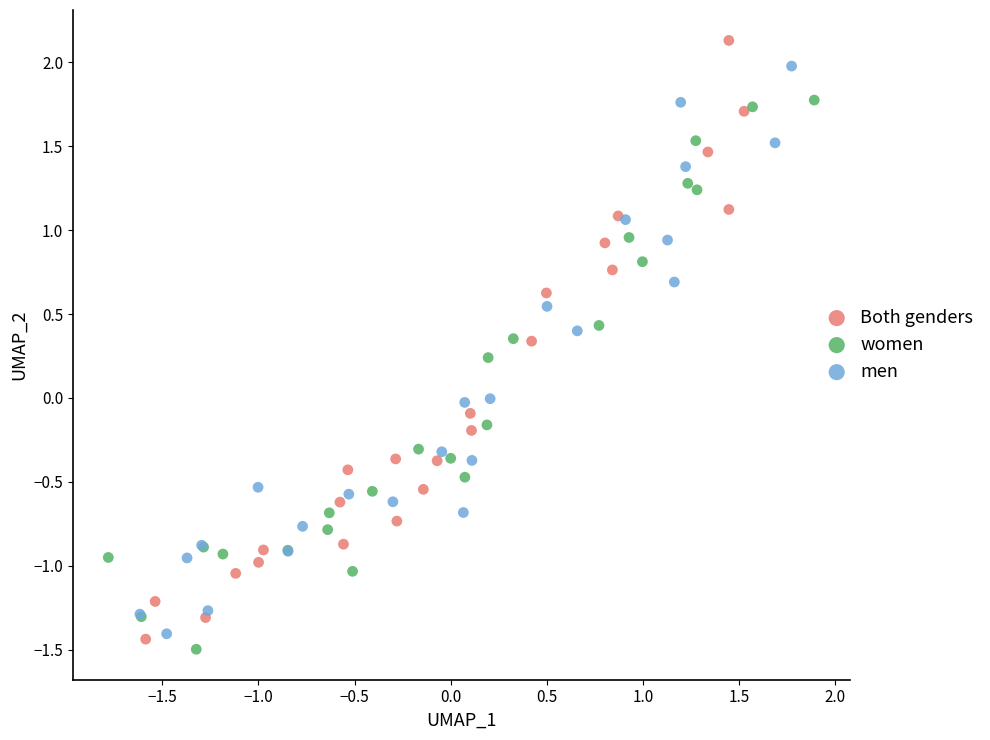

Which series has the widest spread of Y values?

Both genders